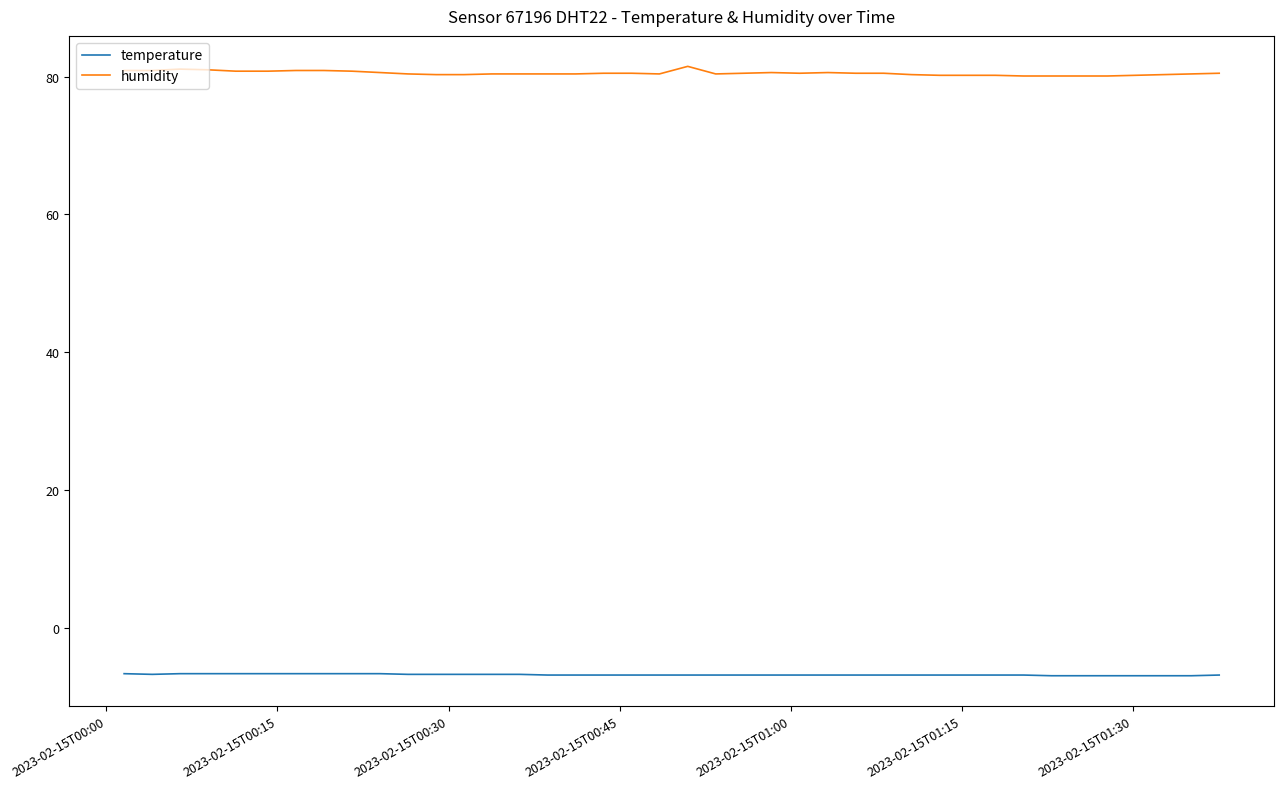

True or false: temperature and humidity cross at least once.

False